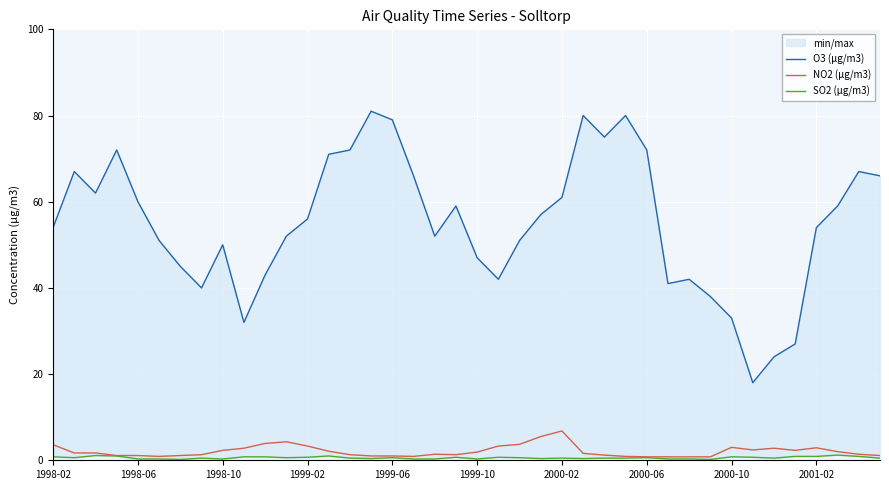

What is the maximum value for NO2 (µg/m3)?

6.8